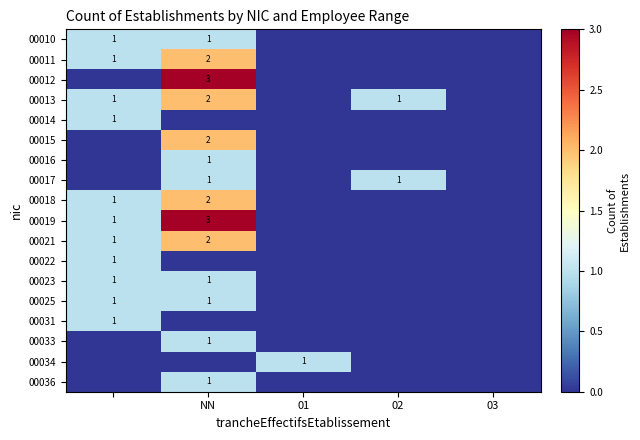

Is it true that 00016 equals 1 at NN?

True